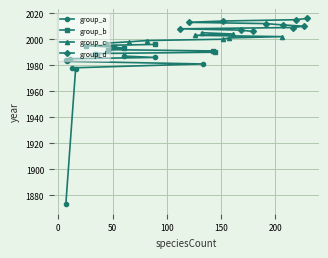

What is the value of the group_b point at the 3rd from the left?

1988